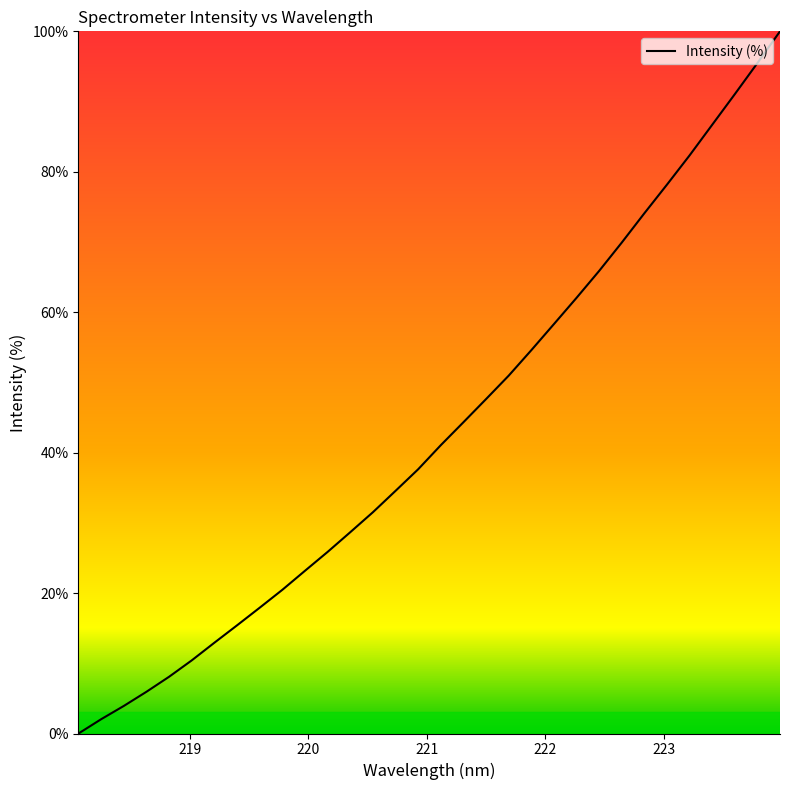

Does the chart have visible grid lines?

No